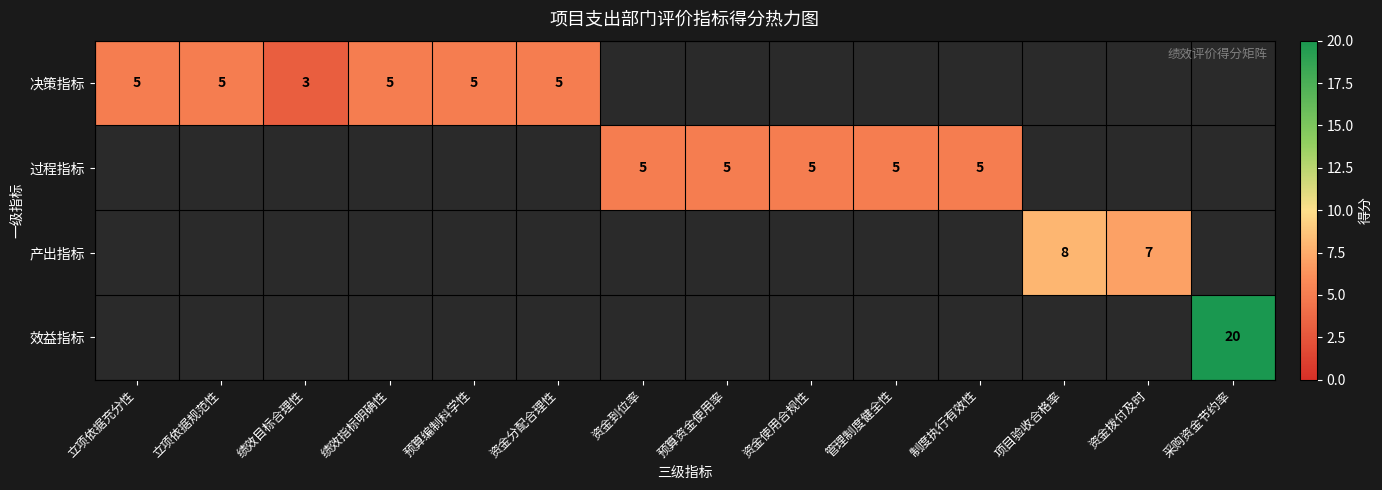

True or false: 产出指标 has a value of 8 at 项目验收合格率.

True